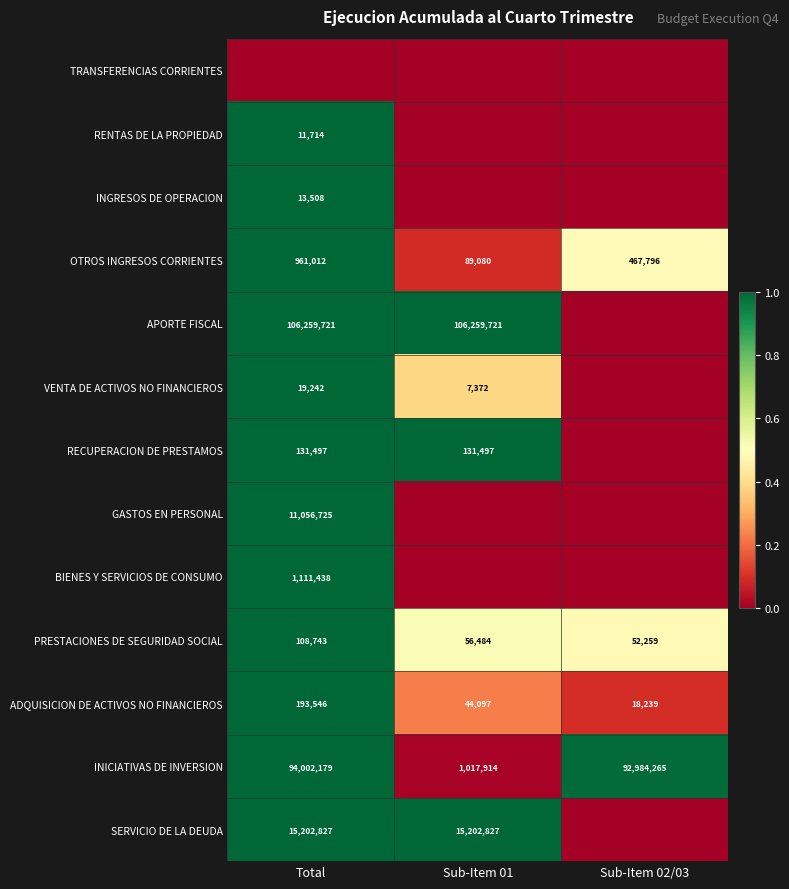

What is the total value across all series at Sub-Item 01?

4.2